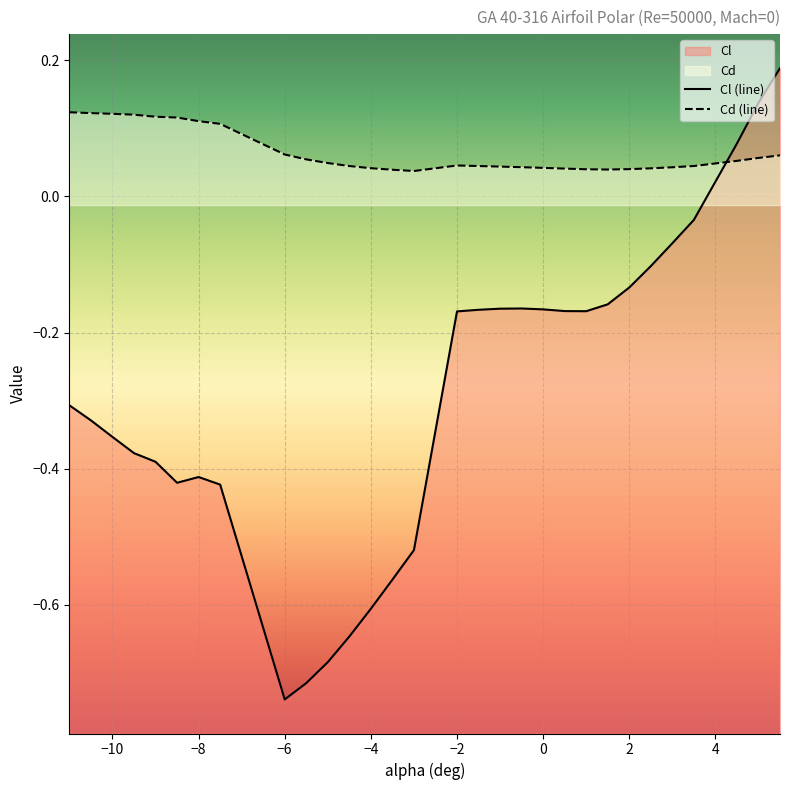

At -1, list the series in order from smallest to largest.

Cl, Cd